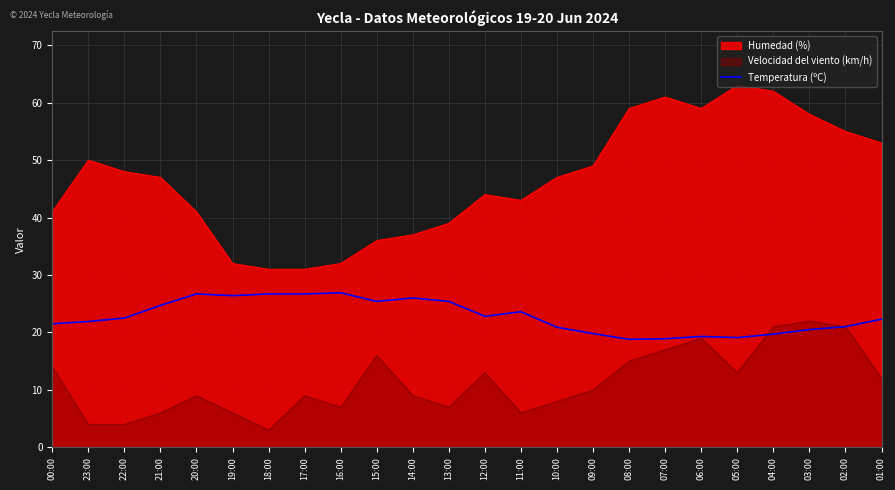

Rank the series by their maximum value, from highest to lowest.

Humedad (%), Temperatura (ºC), Velocidad del viento (km/h)